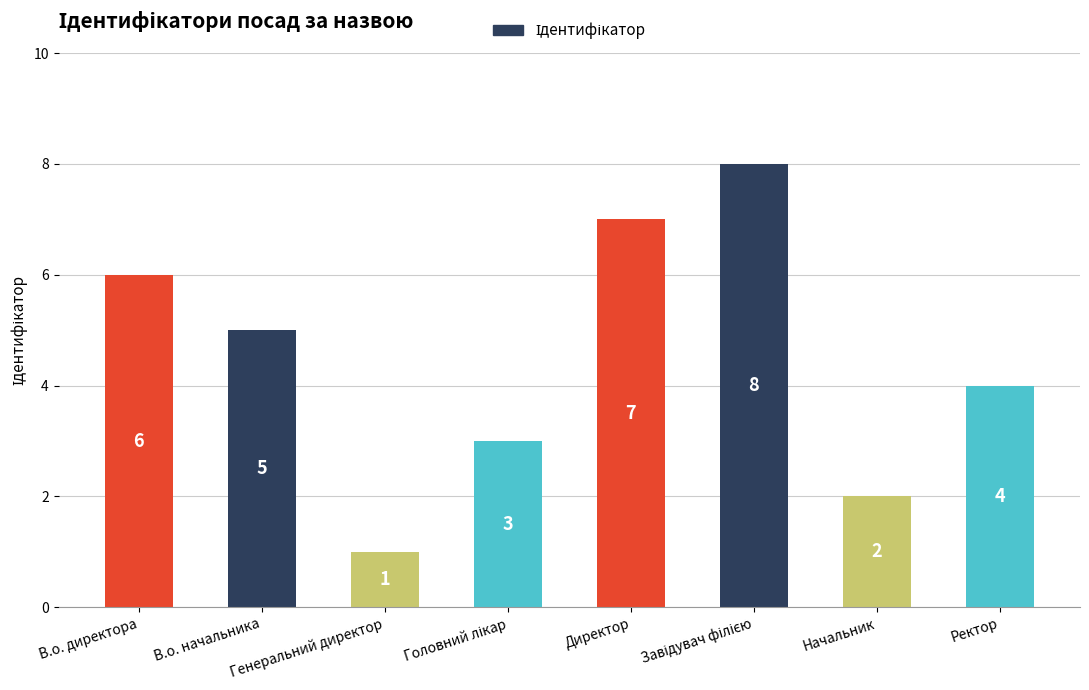

What is the difference between the second highest and minimum values?

6